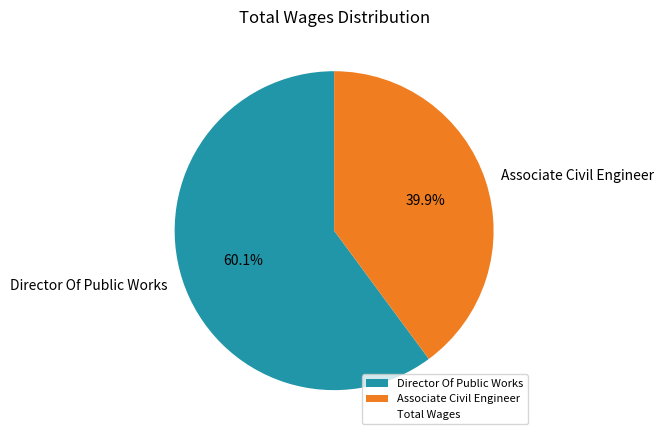

Does any single category account for the majority?

Yes